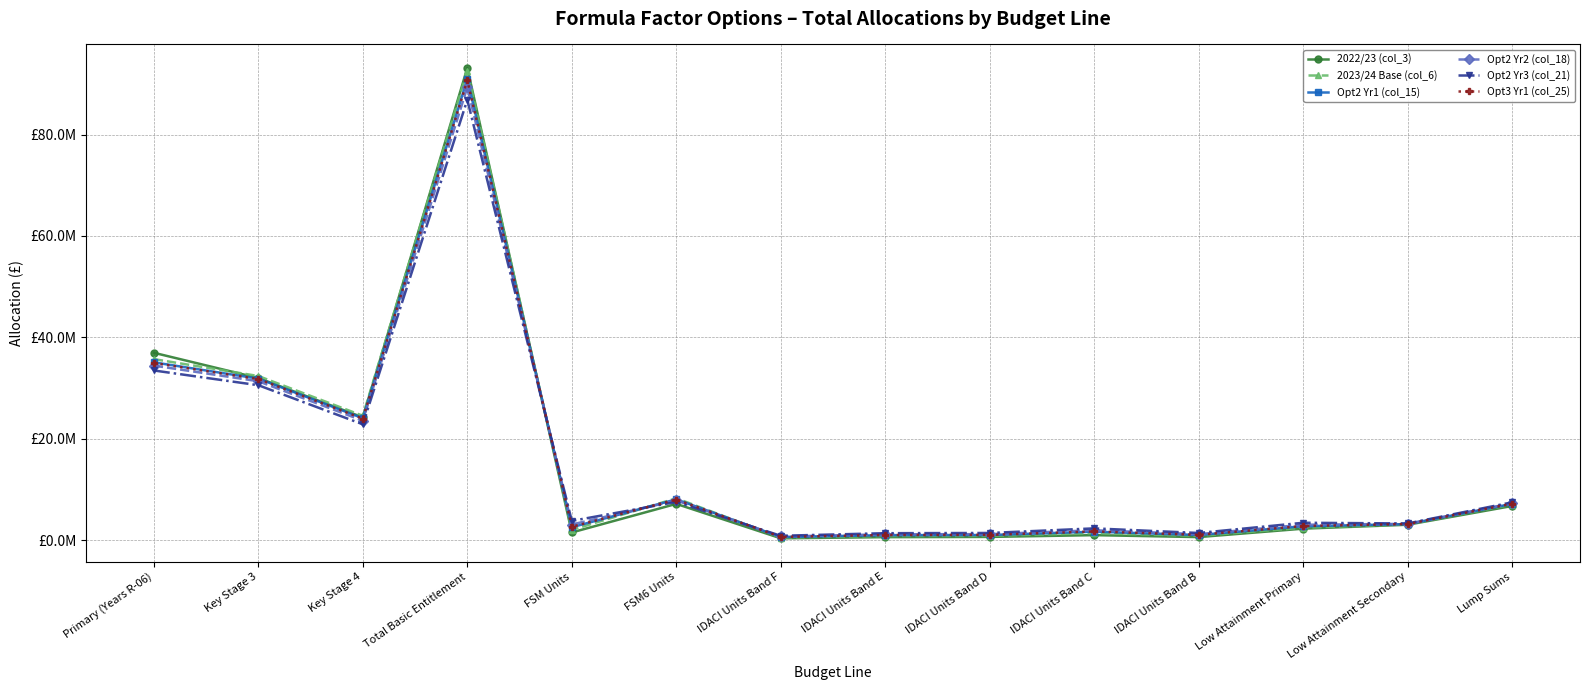

Reading left to right, list all the values displayed in this chart.

2022/23 (col_3): Primary (Years R-06)=36951882.0	Key Stage 3=31970203.0	Key Stage 4=24213962.0	Total Basic Entitlement=93136047.0	FSM Units=1506333.0	FSM6 Units=7146678.0	IDACI Units Band F=360861.0	IDACI Units Band E=587105.0	IDACI Units Band D=630680.0	IDACI Units Band C=981816.0	IDACI Units Band B=597383.0	Low Attainment Primary=2258751.0	Low Attainment Secondary=3034544.0	Lump Sums=6728826.0
2023/24 Base (col_6): Primary (Years R-06)=35701469.9	Key Stage 3=32369819.8	Key Stage 4=24523622.4	Total Basic Entitlement=92594912.1	FSM Units=2004330.3	FSM6 Units=8255503.5	IDACI Units Band F=507520.2	IDACI Units Band E=808813.5	IDACI Units Band D=834899.6	IDACI Units Band C=1382814.1	IDACI Units Band B=844634.4	Low Attainment Primary=2439668.2	Low Attainment Secondary=3106690.4	Lump Sums=7022689.3
Opt2 Yr1 (col_15): Primary (Years R-06)=35061939.1	Key Stage 3=31854092.4	Key Stage 4=24041017.9	Total Basic Entitlement=90957049.3	FSM Units=2539817.6	FSM6 Units=8037070.3	IDACI Units Band F=611828.2	IDACI Units Band E=975702.5	IDACI Units Band D=1006876.2	IDACI Units Band C=1662754.6	IDACI Units Band B=1013353.8	Low Attainment Primary=2734206.3	Low Attainment Secondary=3160210.7	Lump Sums=7152954.4
Opt2 Yr2 (col_18): Primary (Years R-06)=34422809.6	Key Stage 3=31338781.9	Key Stage 4=23558653.5	Total Basic Entitlement=89320245.0	FSM Units=3075304.9	FSM6 Units=7818637.1	IDACI Units Band F=716136.1	IDACI Units Band E=1142591.4	IDACI Units Band D=1178852.9	IDACI Units Band C=1942695.2	IDACI Units Band B=1182073.2	Low Attainment Primary=3028744.4	Low Attainment Secondary=3213730.9	Lump Sums=7283219.5
Opt2 Yr3 (col_21): Primary (Years R-06)=33462465.4	Key Stage 3=30553023.1	Key Stage 4=22841602.9	Total Basic Entitlement=86857091.4	FSM Units=3789287.9	FSM6 Units=7527392.8	IDACI Units Band F=855213.3	IDACI Units Band E=1365110.0	IDACI Units Band D=1408155.1	IDACI Units Band C=2315949.2	IDACI Units Band B=1407032.4	Low Attainment Primary=3421461.9	Low Attainment Secondary=3285091.2	Lump Sums=7456906.2
Opt3 Yr1 (col_25): Primary (Years R-06)=34951282.2	Key Stage 3=31764449.5	Key Stage 4=23957788.5	Total Basic Entitlement=90673520.1	FSM Units=2629065.5	FSM6 Units=8000664.8	IDACI Units Band F=629212.8	IDACI Units Band E=1003517.3	IDACI Units Band D=1035539.0	IDACI Units Band C=1709411.4	IDACI Units Band B=1041473.7	Low Attainment Primary=2783296.0	Low Attainment Secondary=3169130.7	Lump Sums=7174665.2